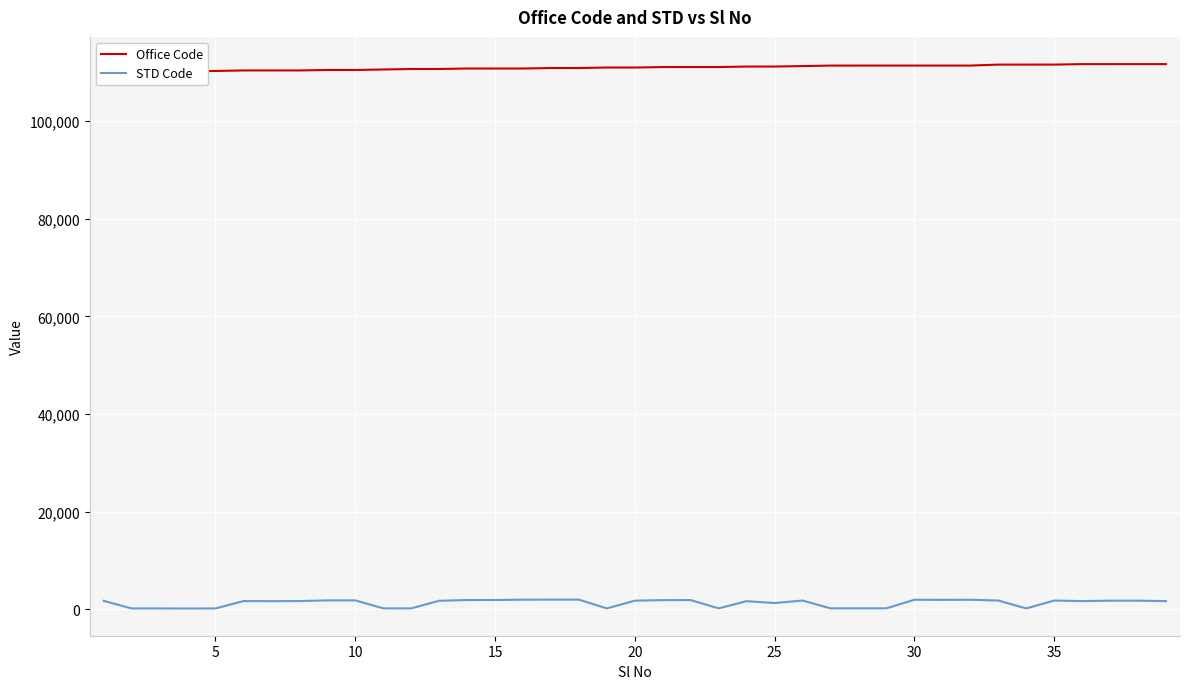

What is the average value of the STD Code series?

1297